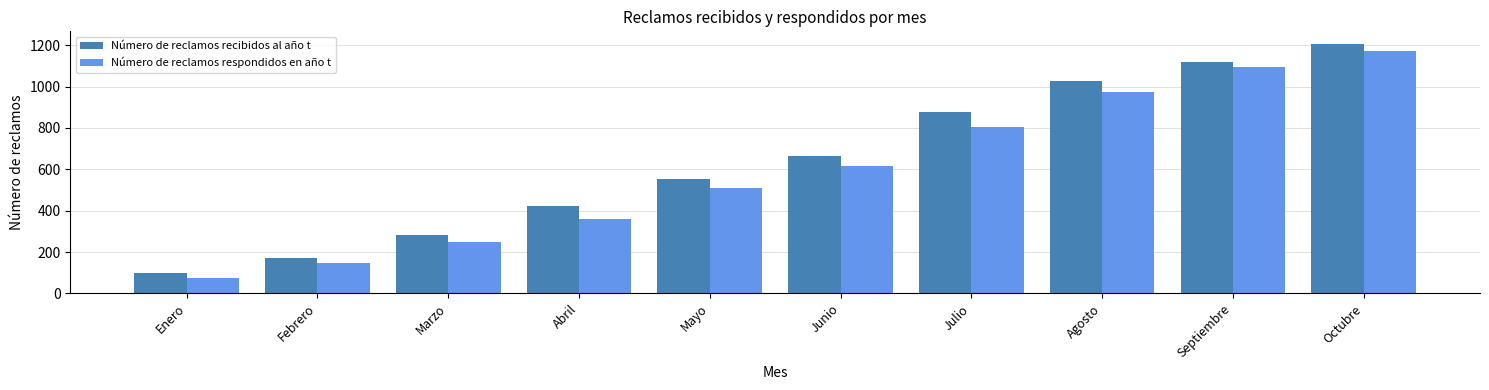

What is the value of the Número de reclamos respondidos en año t bar at the 10th from the left?

1173